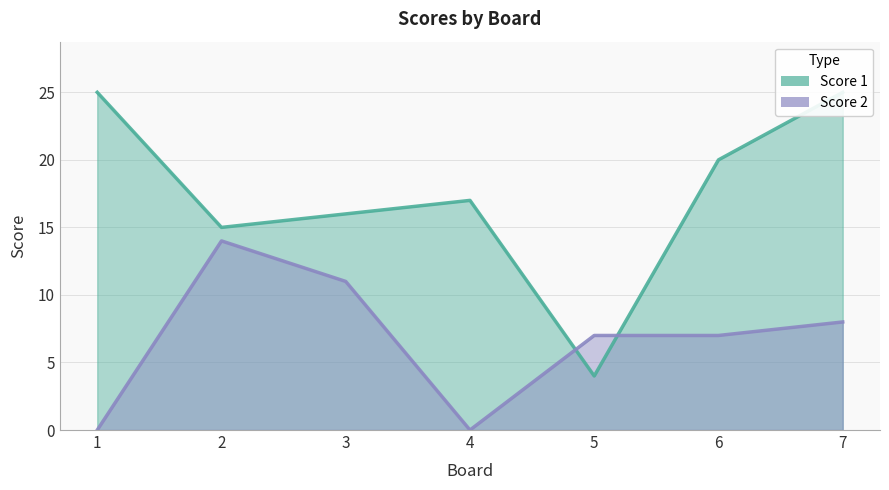

True or false: Score 1 has a value of 37 at 1.

False